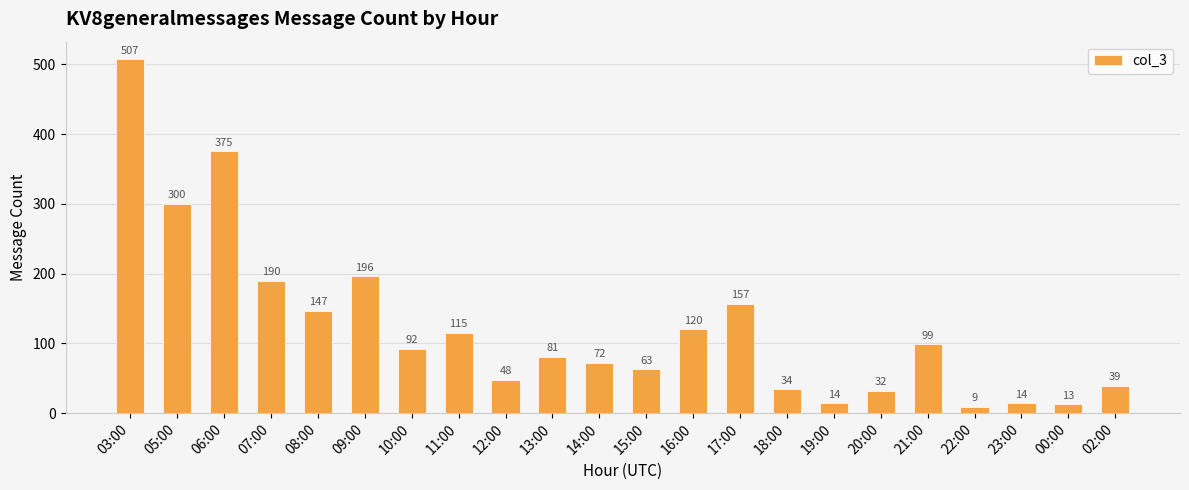

Approximately how many times larger is the value at 13:00 compared to 22:00?

9.0